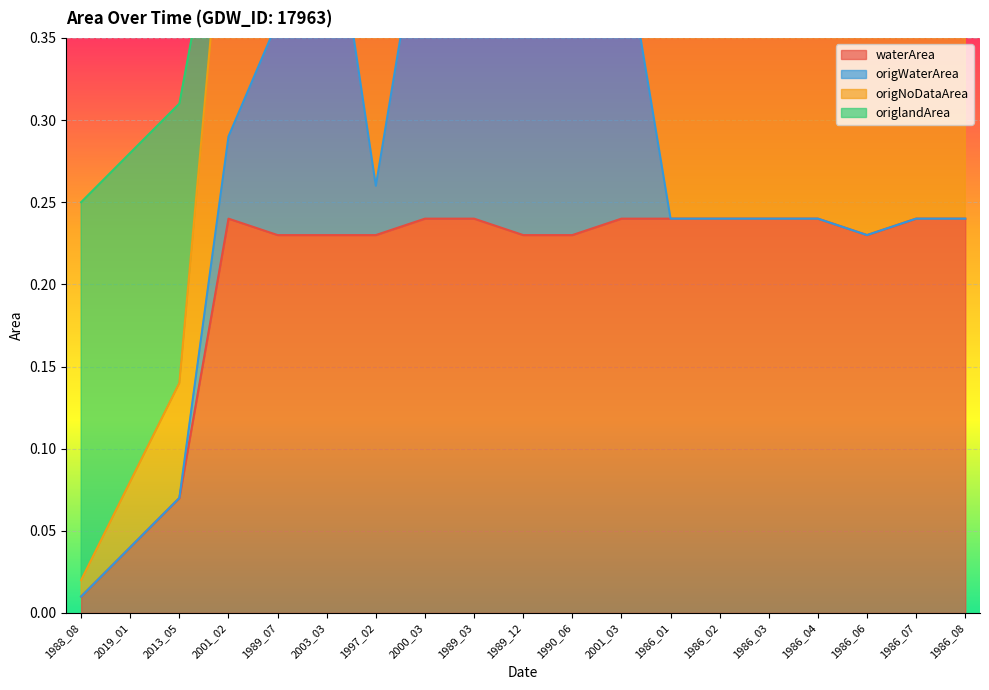

True or false: waterArea has more than 1 points higher than both neighbors.

False